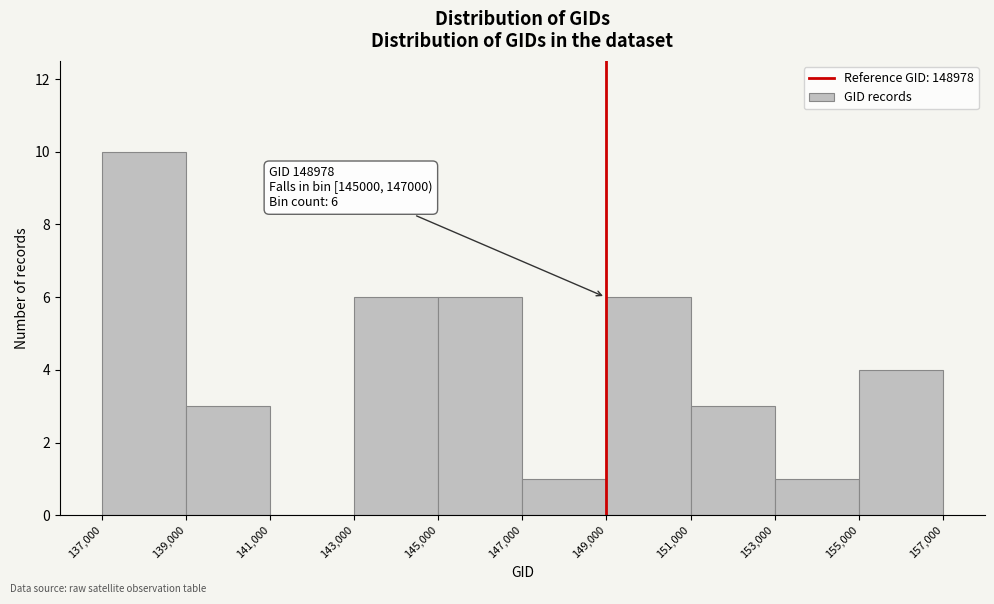

Which range on the x-axis has the tallest bar?

137,000 to 139,000